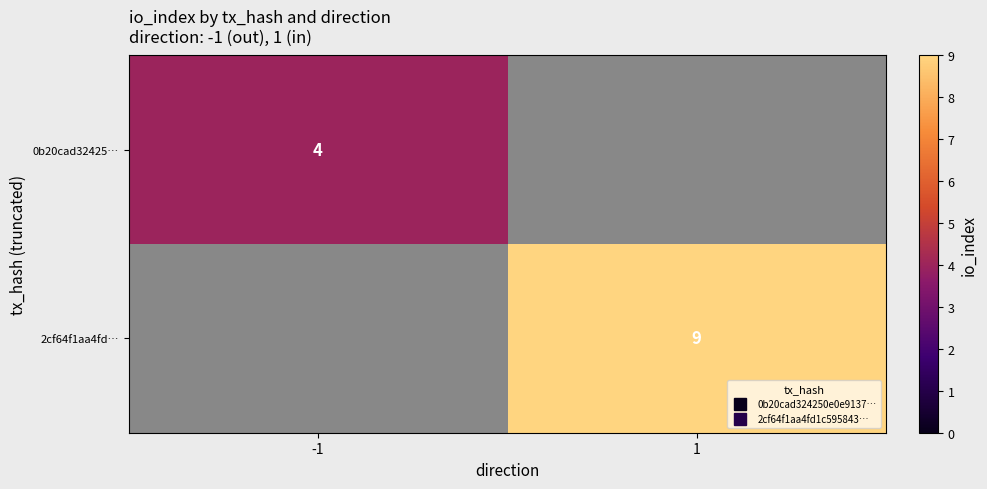

The 0b20cad32425… series shows 4 at -1. True or false?

True